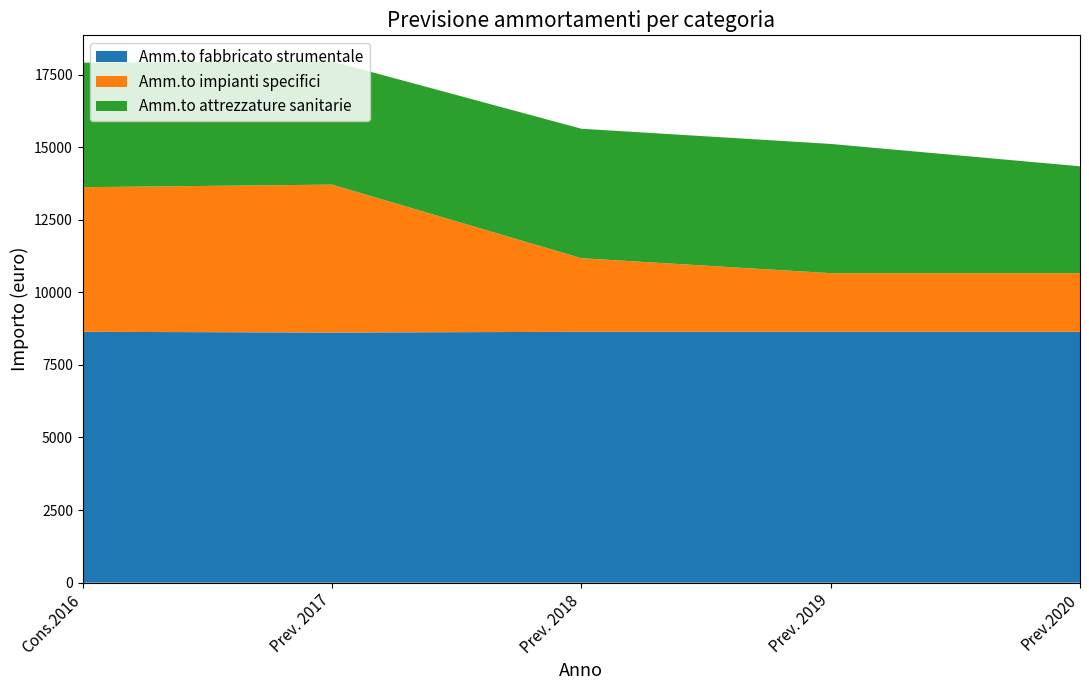

Reading left to right, transcribe all the data shown in this chart.

Amm.to fabbricato strumentale: 8639.9	8616.2	8639.9	8639.9	8639.9
Amm.to impianti specifici: 4981.5	5093.8	2535.3	2020.7	2020.7
Amm.to attrezzature sanitarie: 4290.8	4245.3	4460.4	4451.6	3681.2